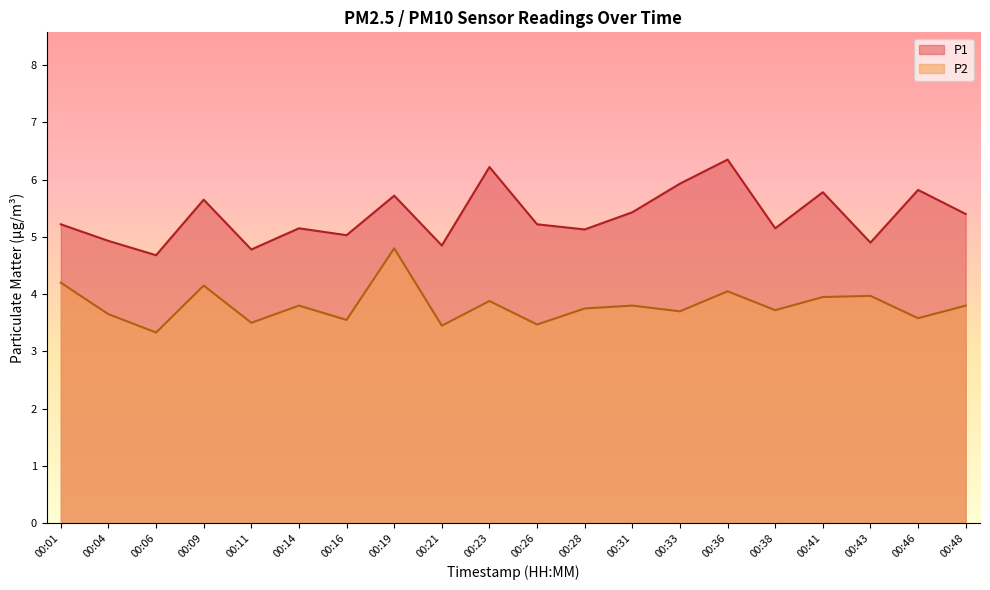

True or false: P1 has a value of 5.8 at 00:41.

True